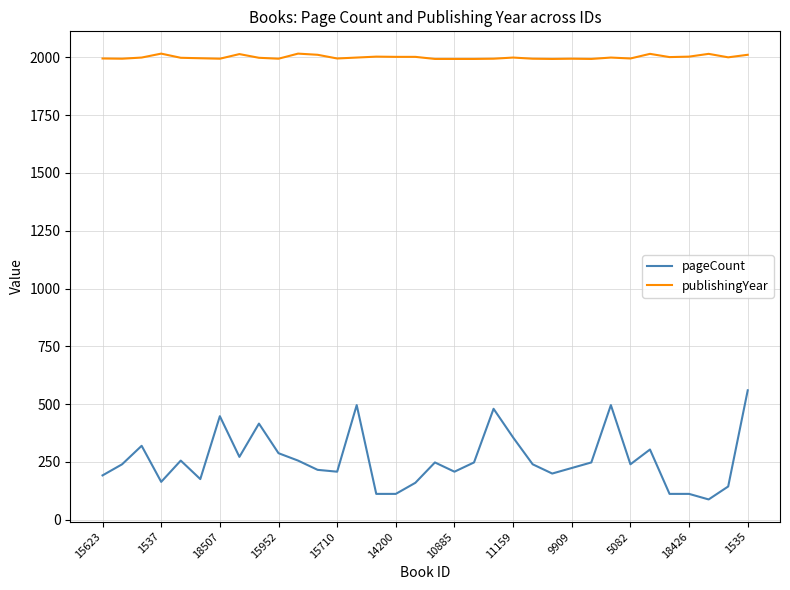

Which series has the largest range (max minus min)?

pageCount